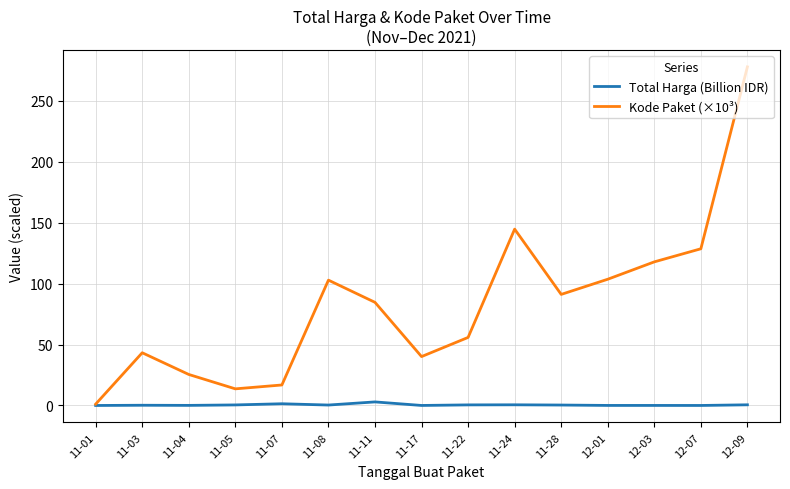

The value of Kode Paket (×10³) at 12-07 is 128.5. True or false?

True